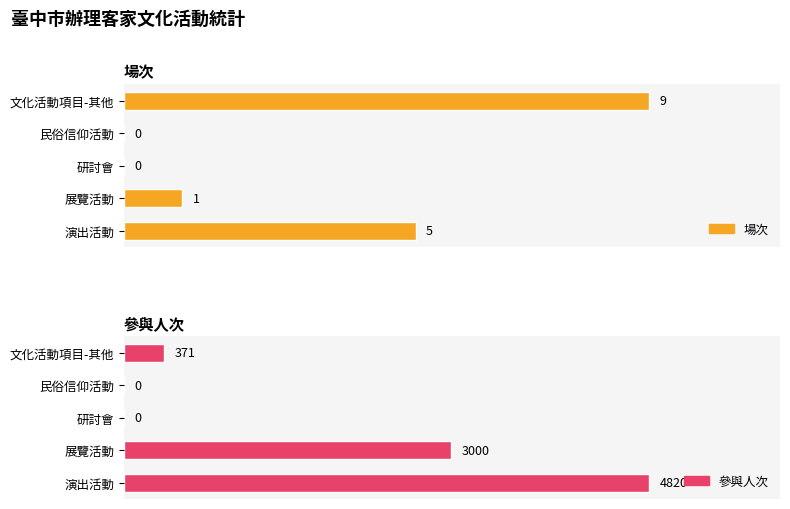

How many values in the 場次 series are below 1?

2